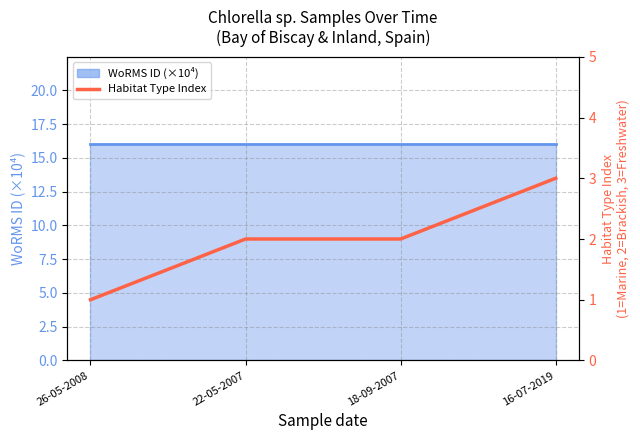

What is the difference between the maximum and second lowest values in the Habitat Type Index series?

1.0